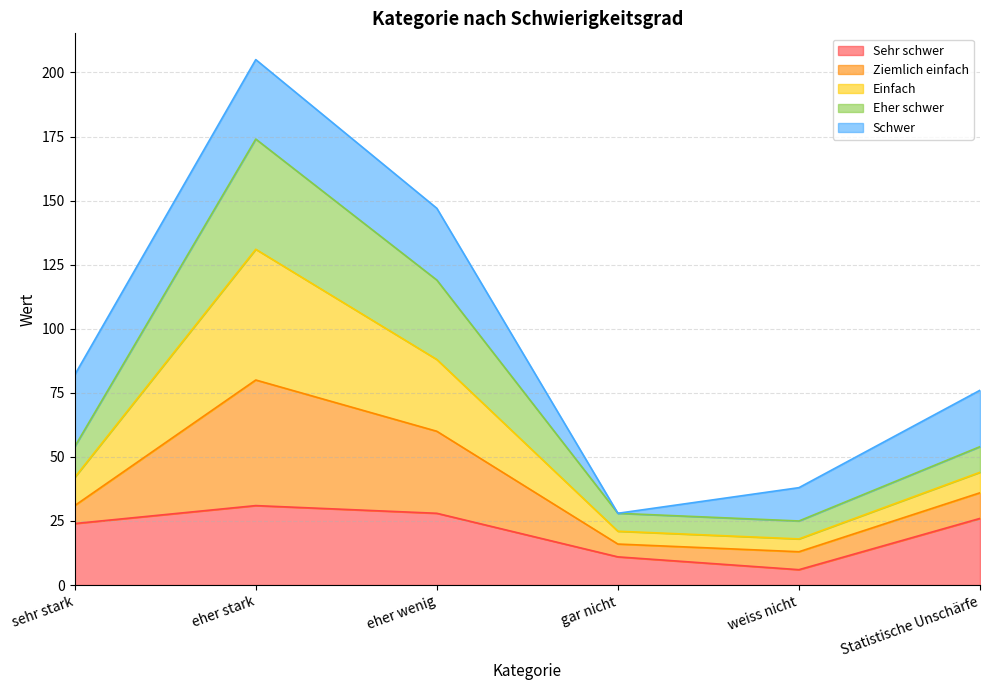

In Ziemlich einfach, how many points are lower than both neighbors (excluding endpoints)?

1